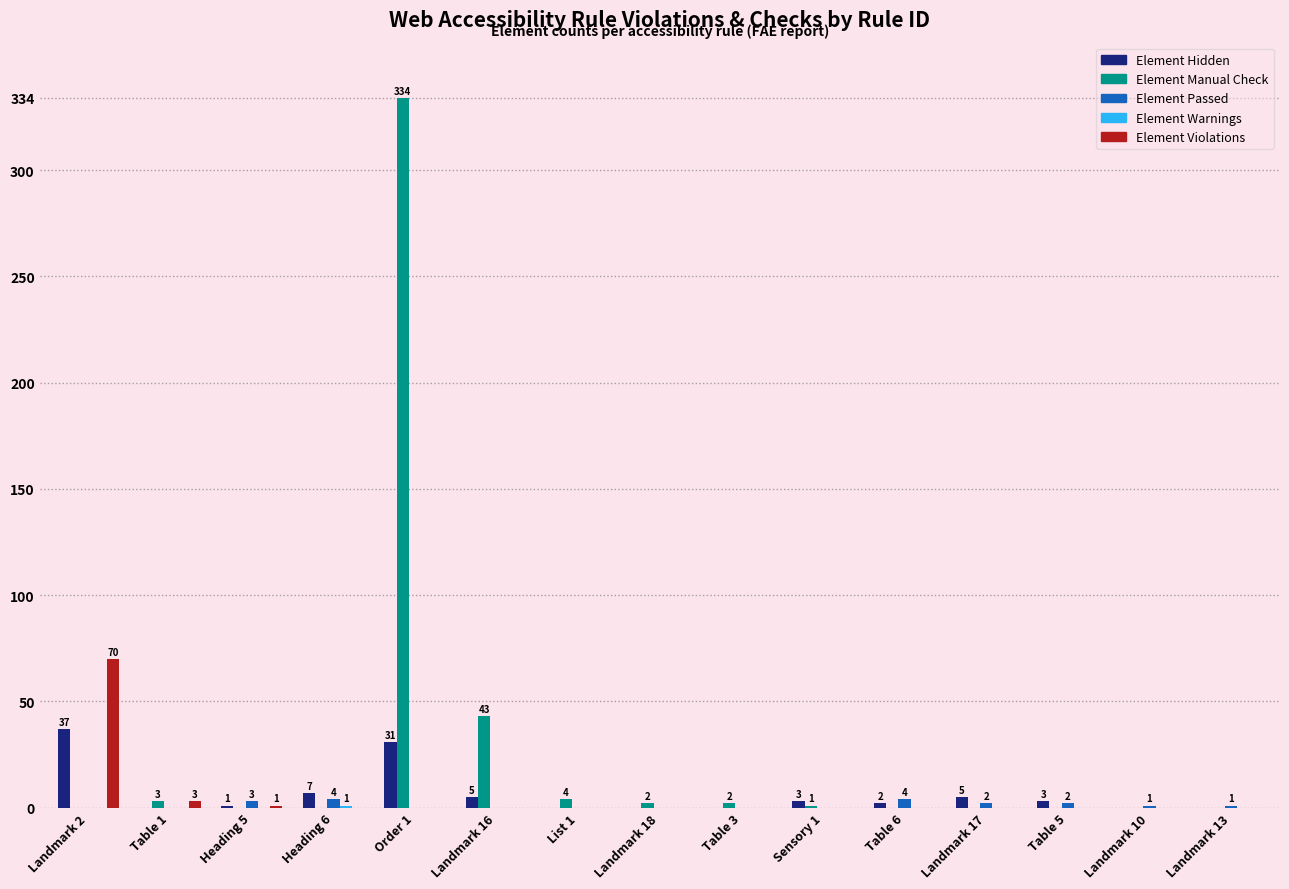

What is the sum of all Element Violations values?

74